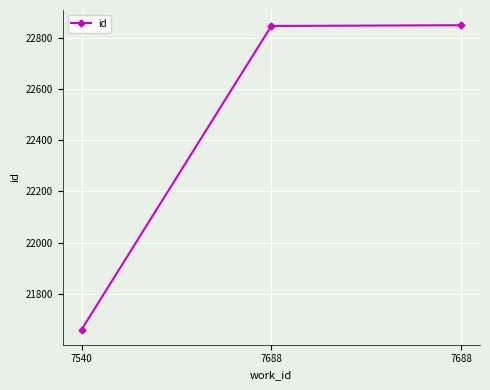

How many series are shown in this chart?

1